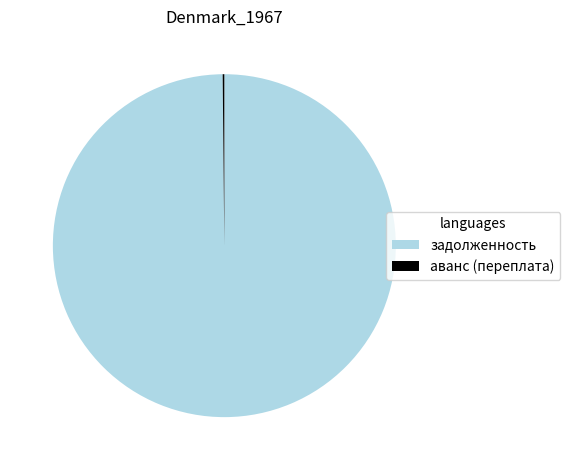

Does задолженность account for over 50% of the chart?

Yes